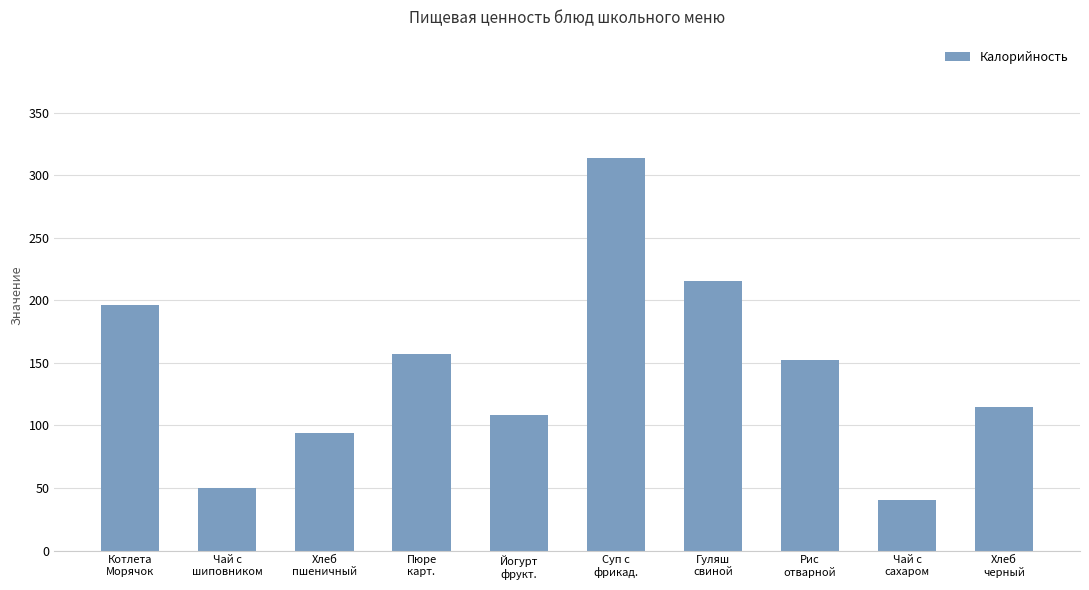

What value does the data have at Гуляш
свиной, to the nearest 10?

220